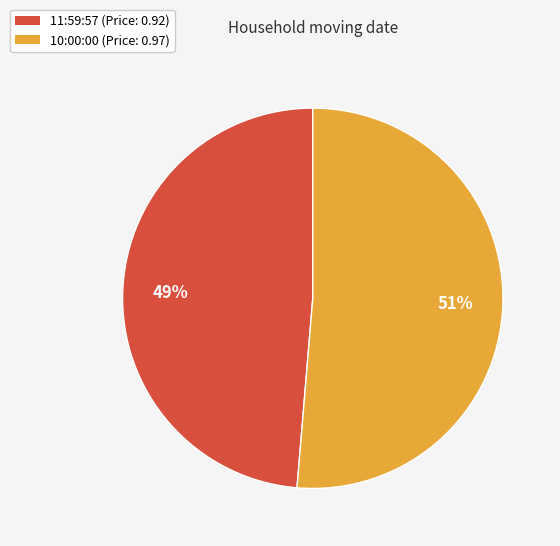

Rank the categories by value from highest to lowest.

10:00:00, 11:59:57